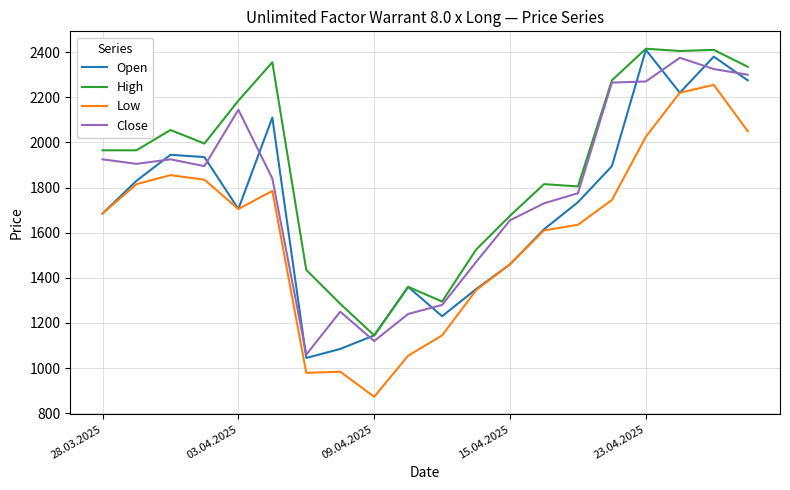

What is the maximum value shown in the chart?

2415